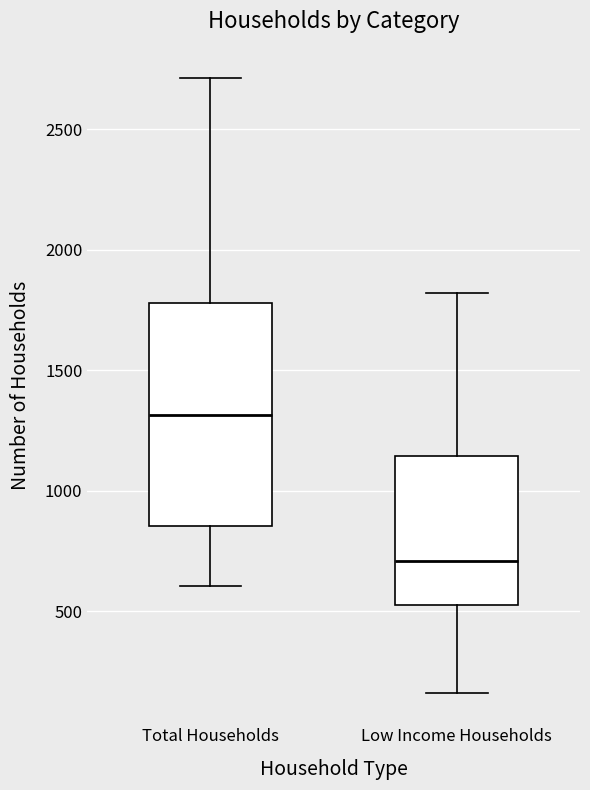

Which box has the highest median line?

Total Households